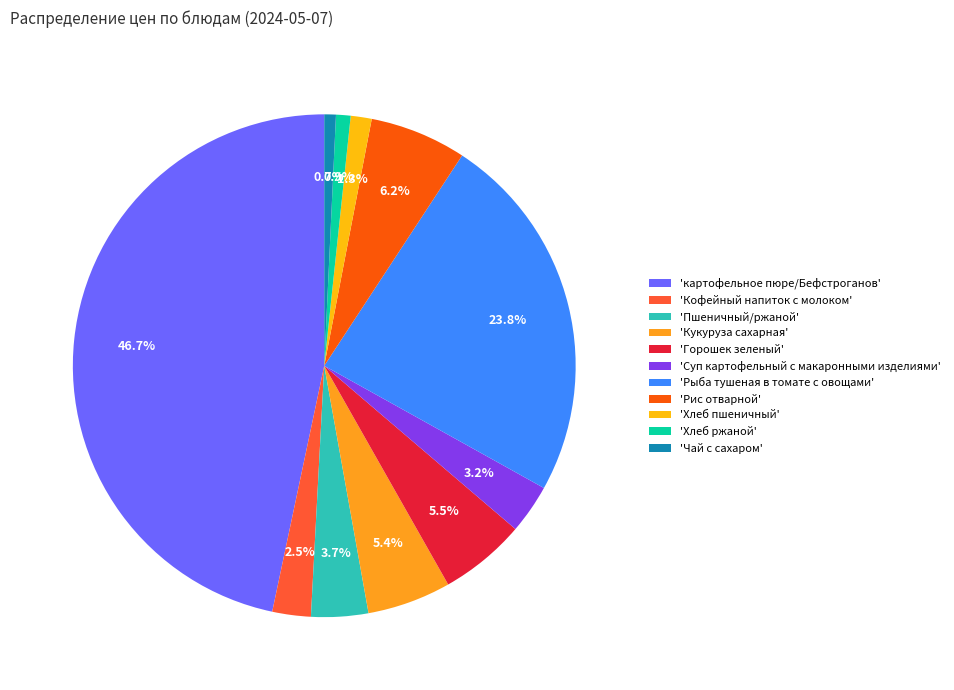

Rank the categories by value from highest to lowest.

картофельное пюре/Бефстроганов, Рыба тушеная в томате с овощами, Рис отварной, Горошек зеленый, Кукуруза сахарная, Пшеничный/ржаной, Суп картофельный с макаронными изделиями, Кофейный напиток с молоком, Хлеб пшеничный, Хлеб ржаной, Чай с сахаром